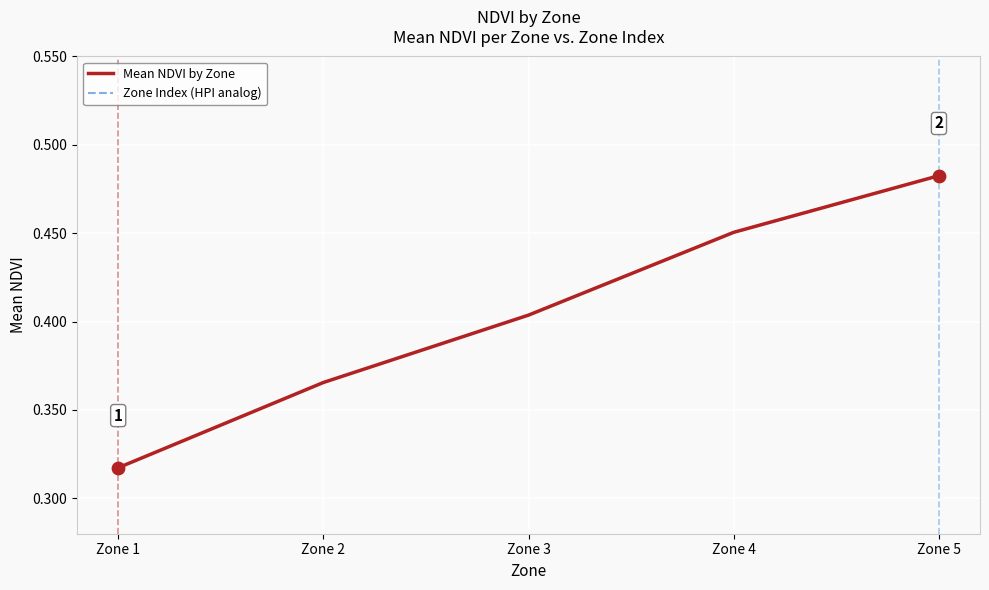

Which series has the largest total across all categories?

Mean NDVI by Zone